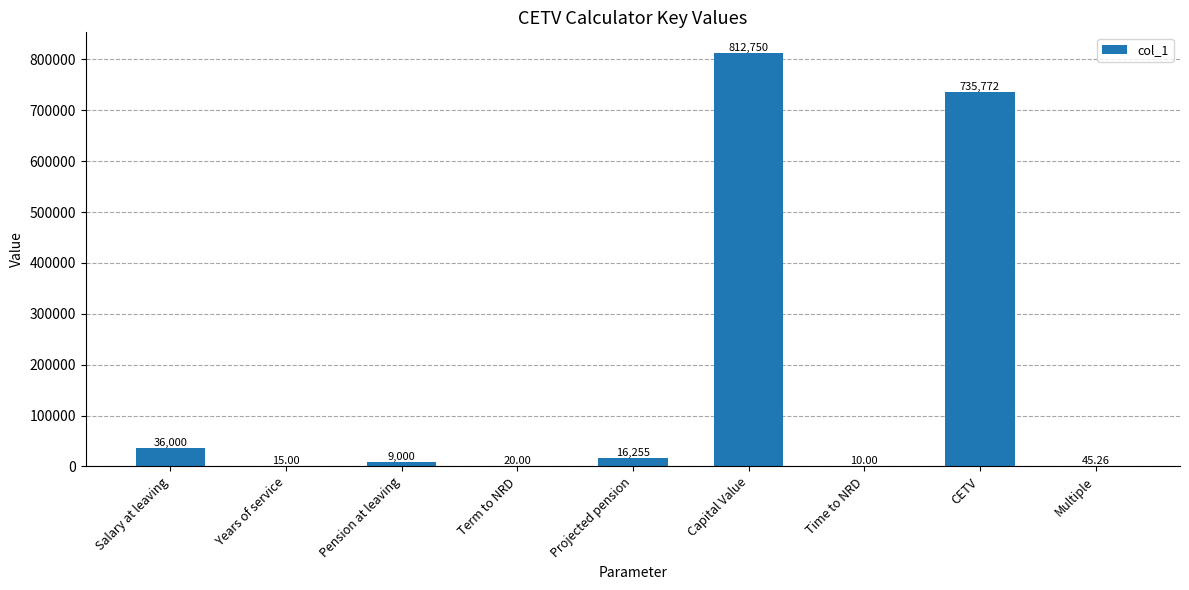

Approximately how many times larger is the value at Salary at leaving compared to Pension at leaving?

4.0